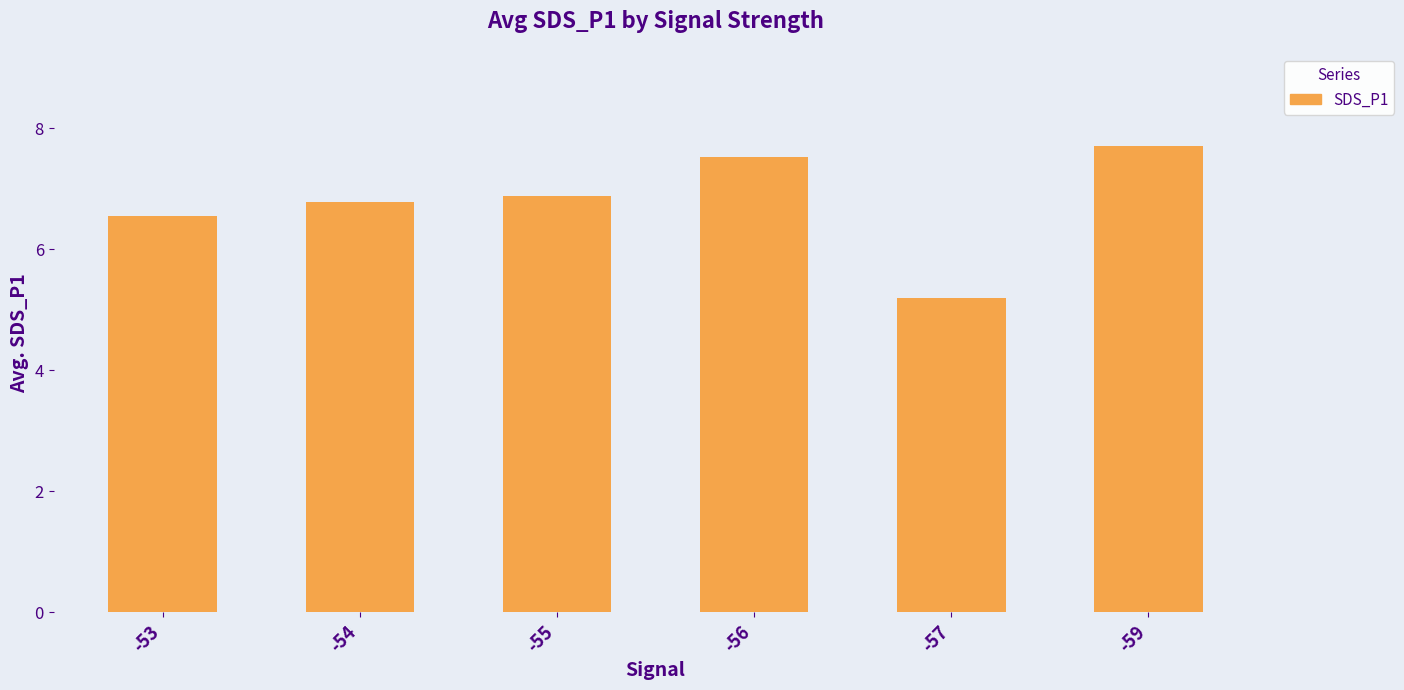

List the labels in order of value, largest first.

-59, -56, -55, -54, -53, -57